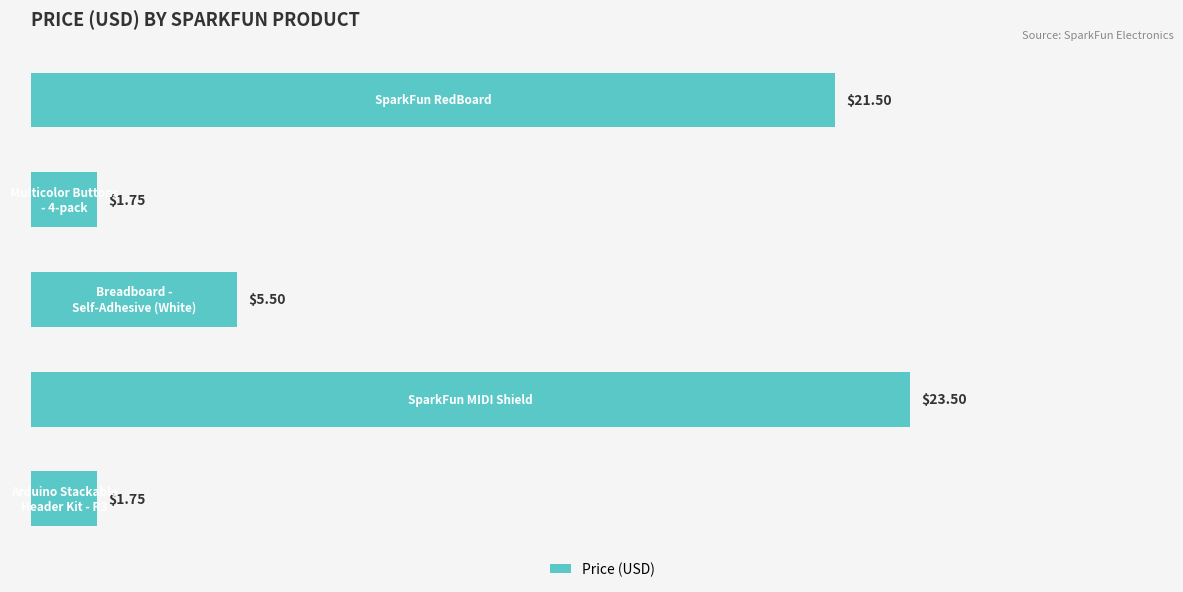

What is the difference between the maximum and minimum values?

21.8